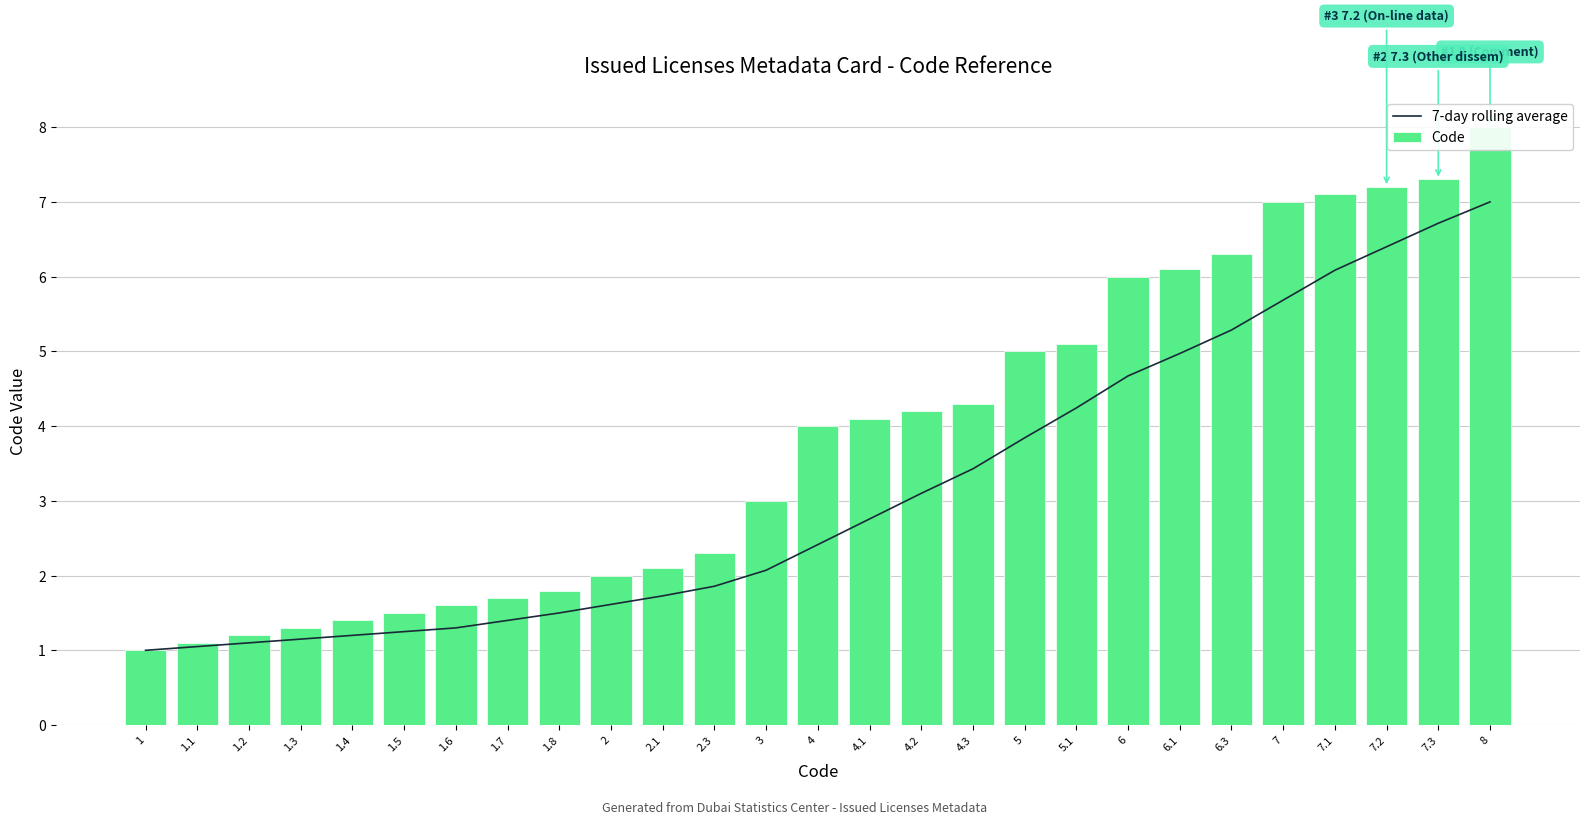

The Code series shows 2.1 at 4. True or false?

False